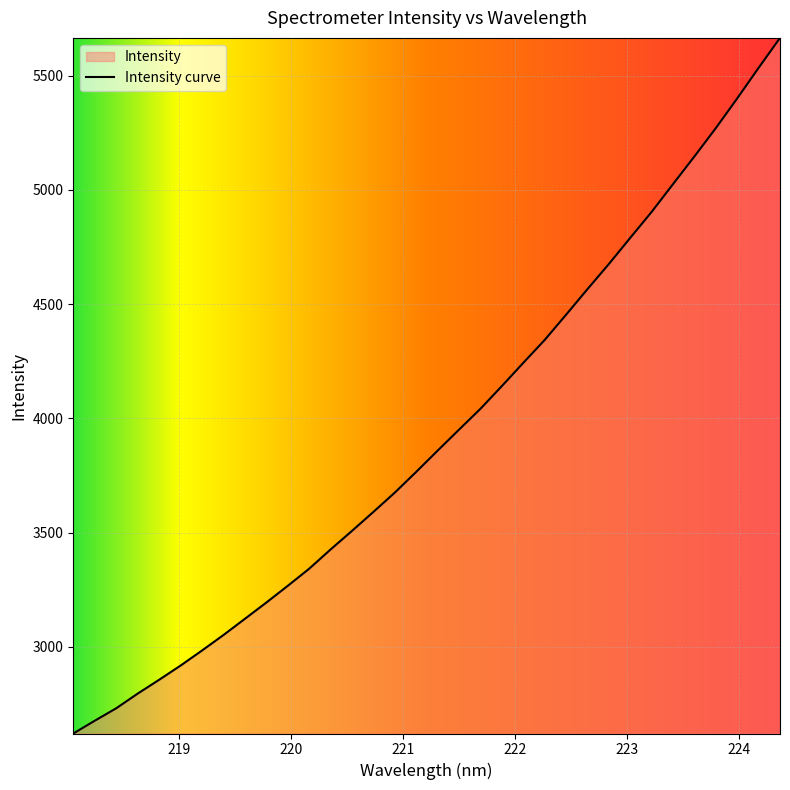

What is the average value?

3927.0